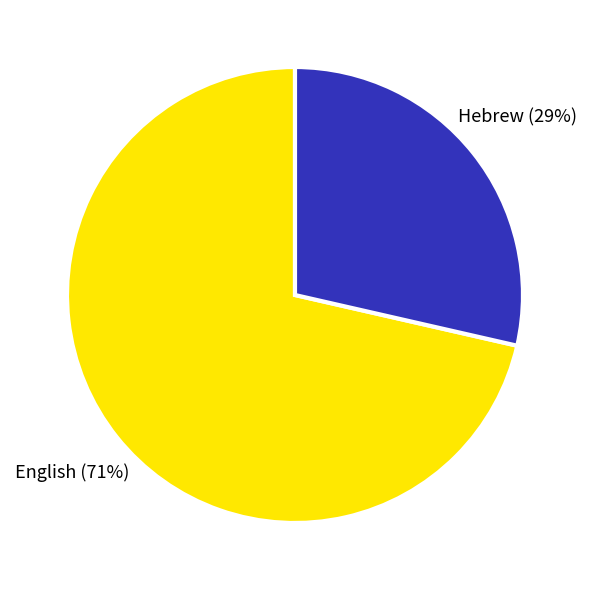

What percentage is the English slice, to the nearest percent?

71%